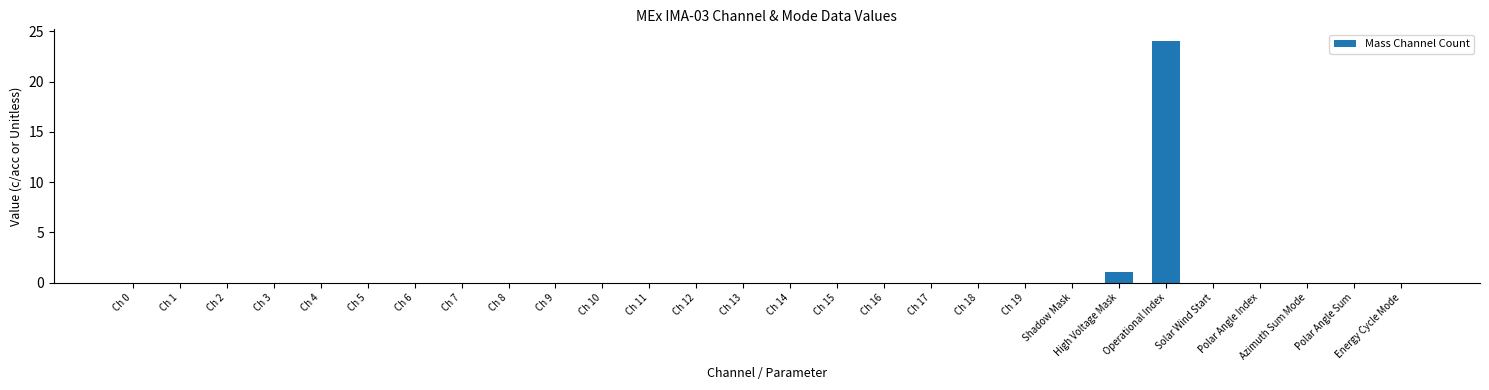

Reading left to right, list all the values displayed in this chart.

0	0	0	0	0	0	0	0	0	0	0	0	0	0	0	0	0	0	0	0	0	1	24	0	0	0	0	0